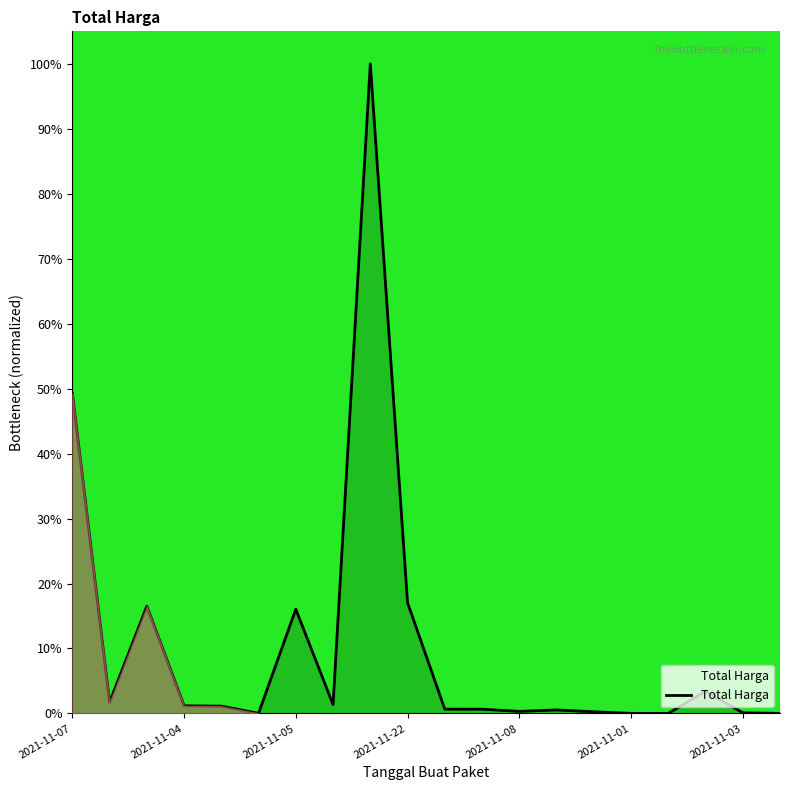

What is the greatest value displayed?

100.0